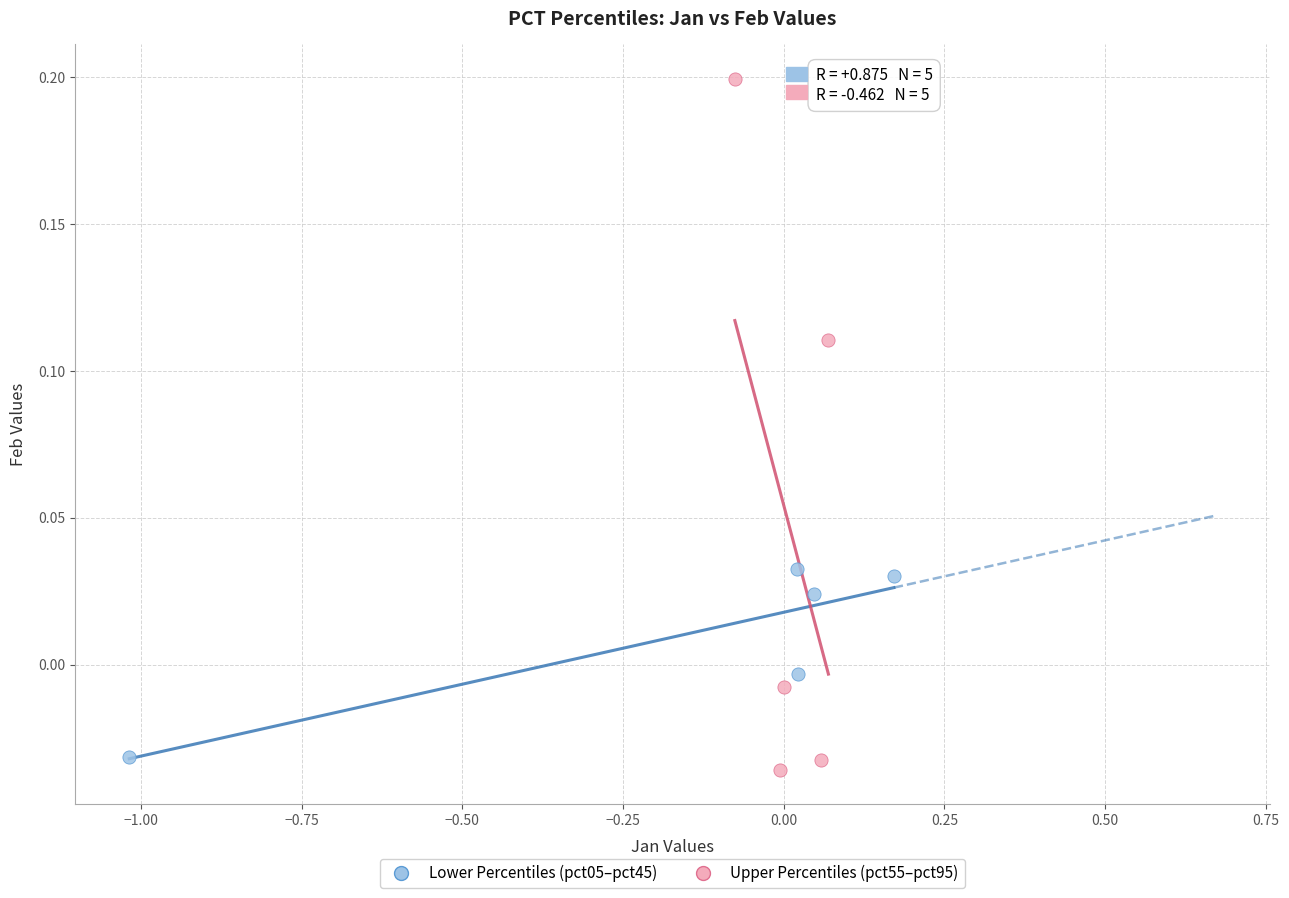

Which series contains the highest Y value?

Upper Percentiles (pct55–pct95)